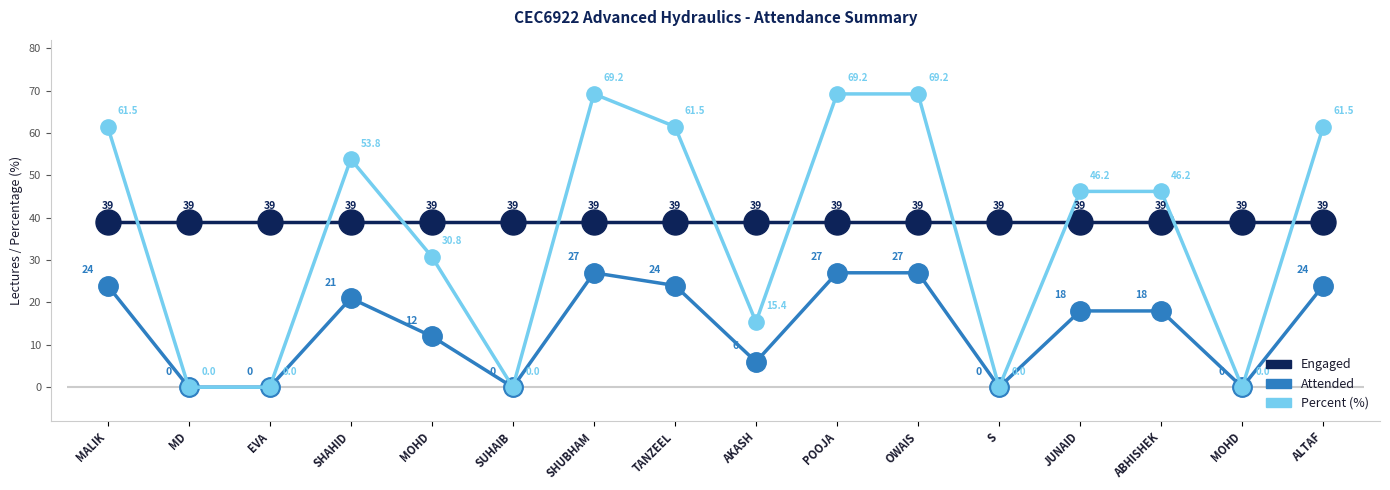

What is the maximum value for Attended?

27.0